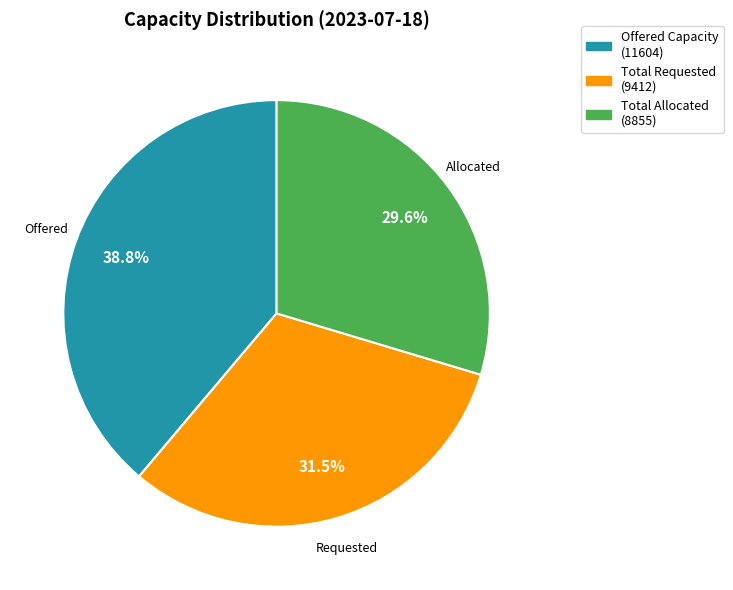

Is there any slice that represents more than half of the pie?

No